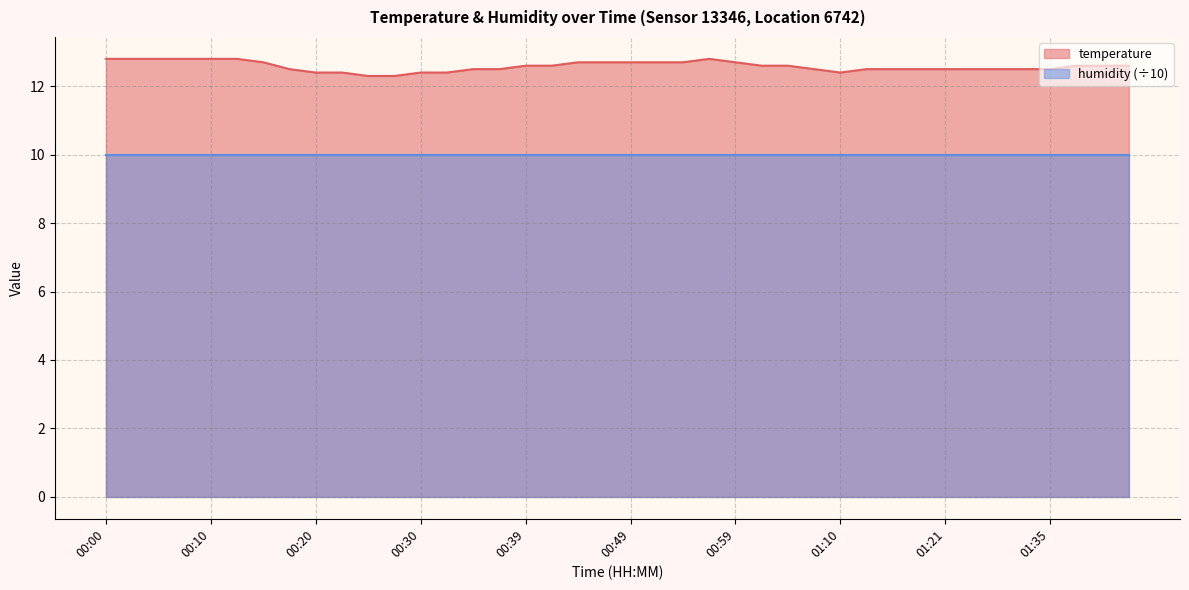

What is the change in value from 01:02 to 01:13?

-0.1